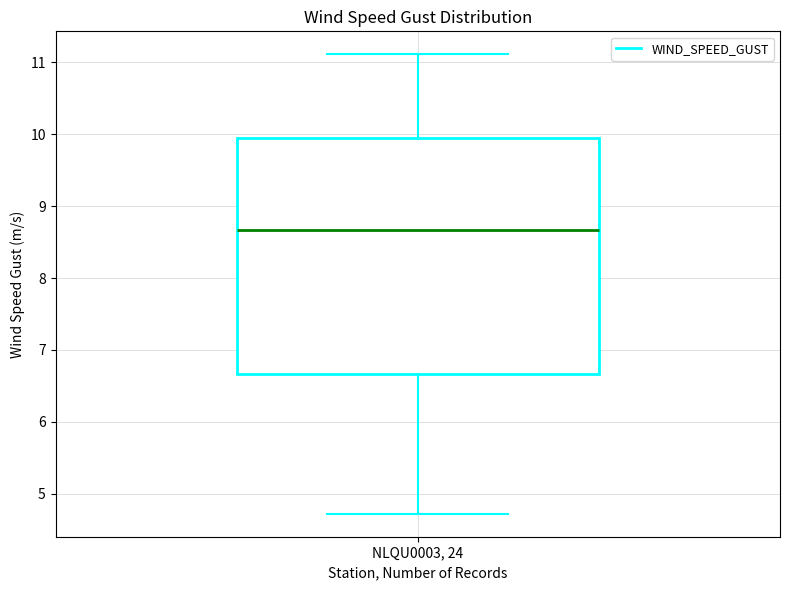

Read this box plot against the y-axis: the position of the median line, the range covered by the box, and the ends of both whiskers. The values are not printed on the chart, so give them approximately, as read against the axis.

median 8.7, box 6.7 to 9.9, whiskers 4.7 to 11.1